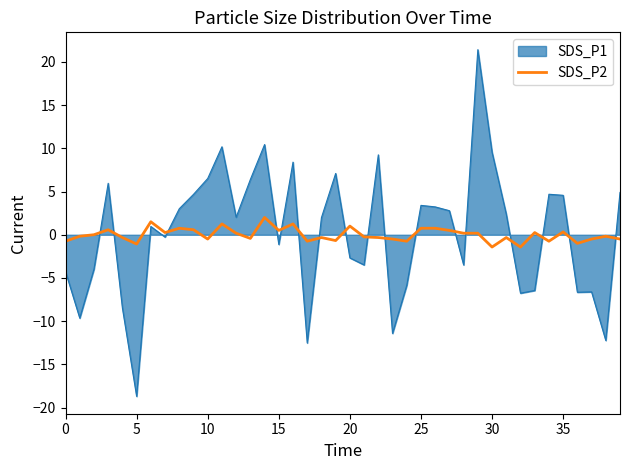

How many distinct data groups are displayed?

2